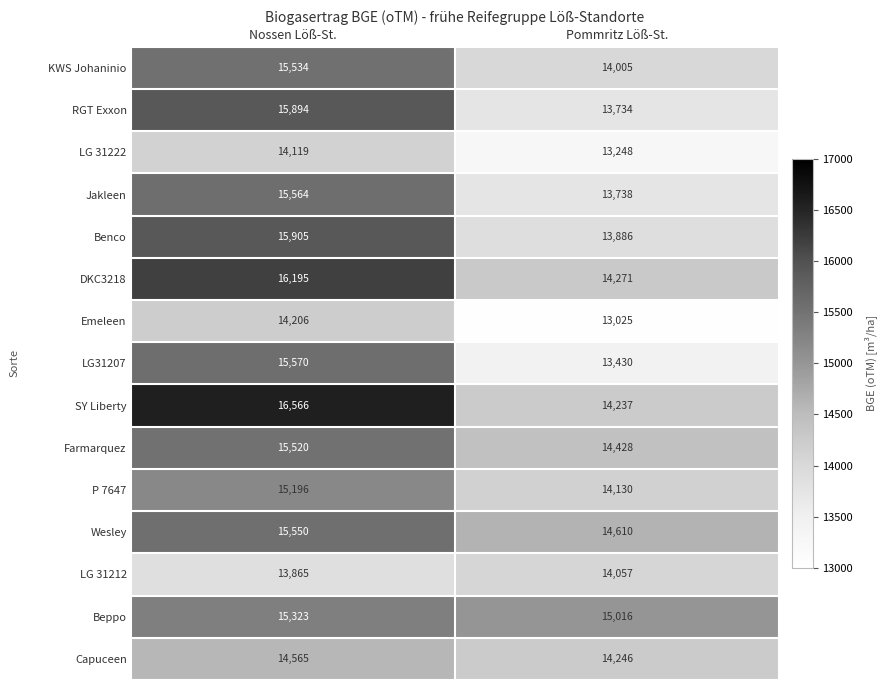

Reading left to right, extract all data points from this chart.

KWS Johaninio: Nossen Löß-St.=15534	Pommritz Löß-St.=14005
RGT Exxon: Nossen Löß-St.=15894	Pommritz Löß-St.=13734
LG 31222: Nossen Löß-St.=14119	Pommritz Löß-St.=13248
Jakleen: Nossen Löß-St.=15564	Pommritz Löß-St.=13738
Benco: Nossen Löß-St.=15905	Pommritz Löß-St.=13886
DKC3218: Nossen Löß-St.=16195	Pommritz Löß-St.=14271
Emeleen: Nossen Löß-St.=14206	Pommritz Löß-St.=13025
LG31207: Nossen Löß-St.=15570	Pommritz Löß-St.=13430
SY Liberty: Nossen Löß-St.=16566	Pommritz Löß-St.=14237
Farmarquez: Nossen Löß-St.=15520	Pommritz Löß-St.=14428
P 7647: Nossen Löß-St.=15196	Pommritz Löß-St.=14130
Wesley: Nossen Löß-St.=15550	Pommritz Löß-St.=14610
LG 31212: Nossen Löß-St.=13865	Pommritz Löß-St.=14057
Beppo: Nossen Löß-St.=15323	Pommritz Löß-St.=15016
Capuceen: Nossen Löß-St.=14565	Pommritz Löß-St.=14246